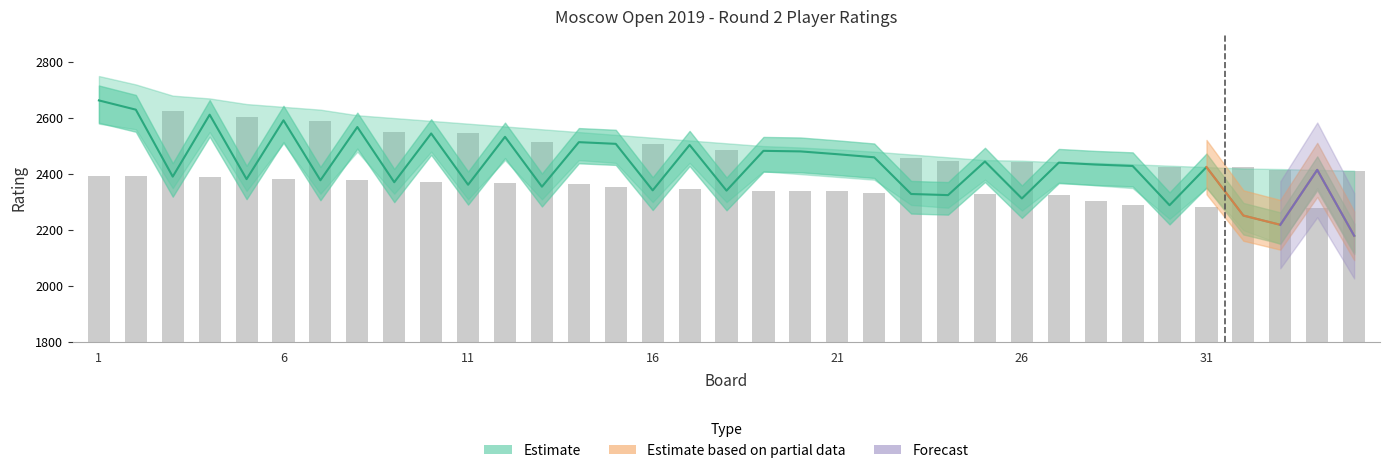

At which category does the chart reach its minimum across all series?

33